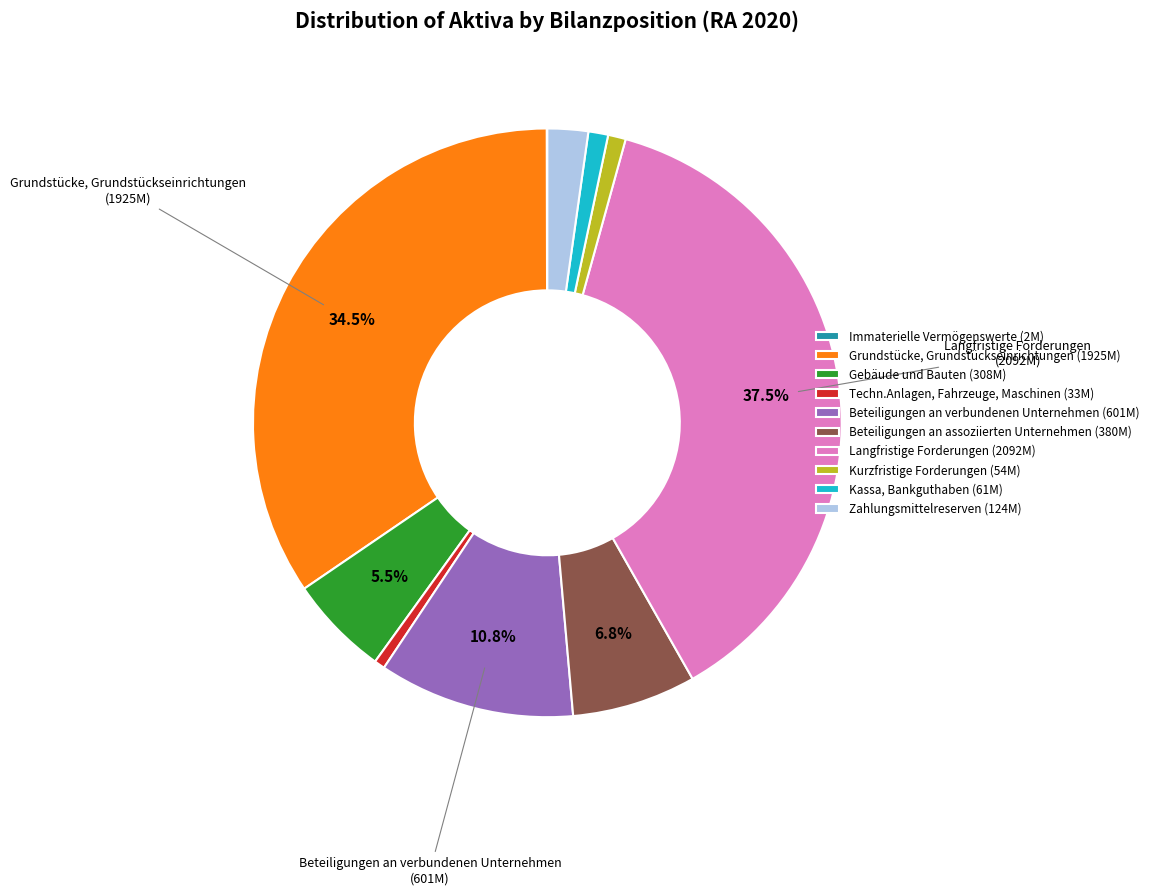

What is the largest slice in the pie chart?

Langfristige Forderungen (2092M)